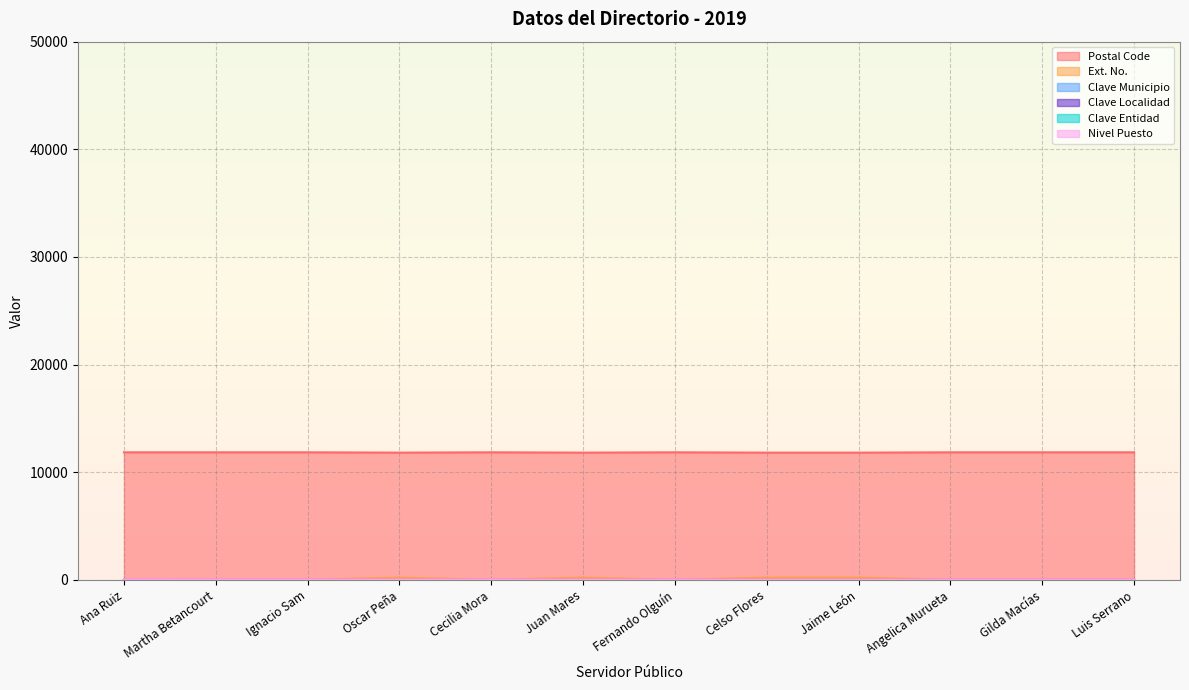

List the labels in order of Ext. No. value, smallest first.

Oscar Peña, Juan Mares, Celso Flores, Jaime León, Ana Ruiz, Martha Betancourt, Ignacio Sam, Cecilia Mora, Fernando Olguín, Angelica Murueta, Gilda Macías, Luis Serrano